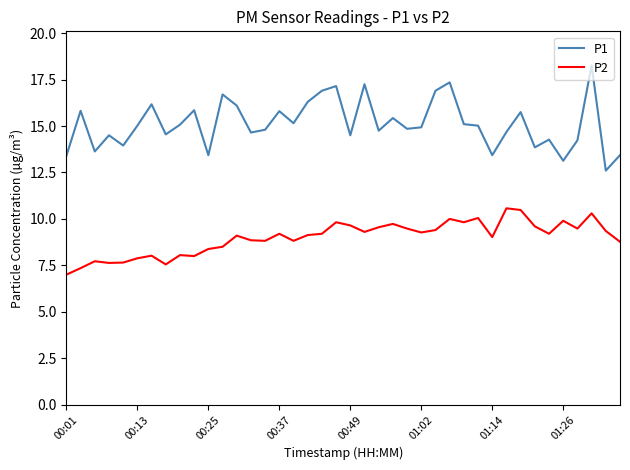

Count the number of categories in the chart.

40